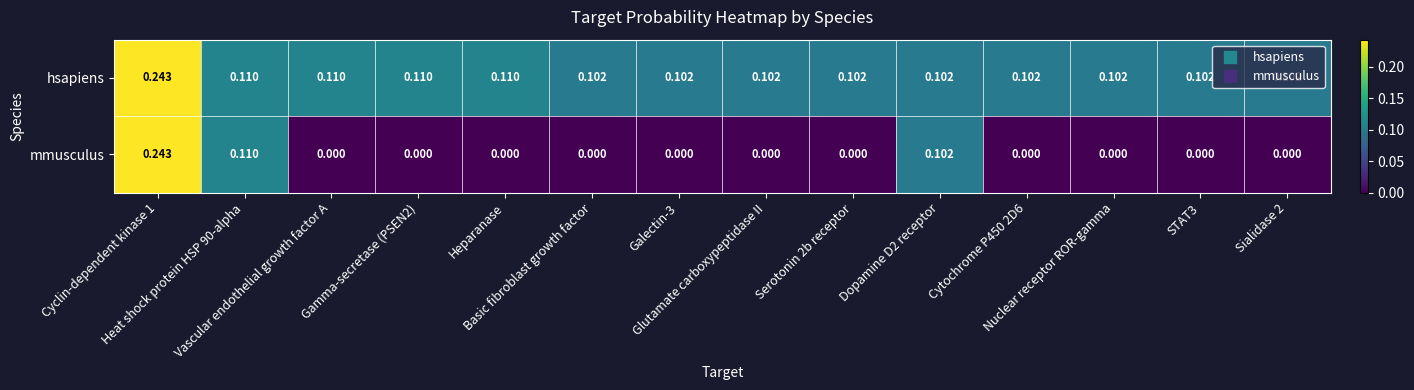

Rank the series by their average value, from lowest to highest.

mmusculus, hsapiens